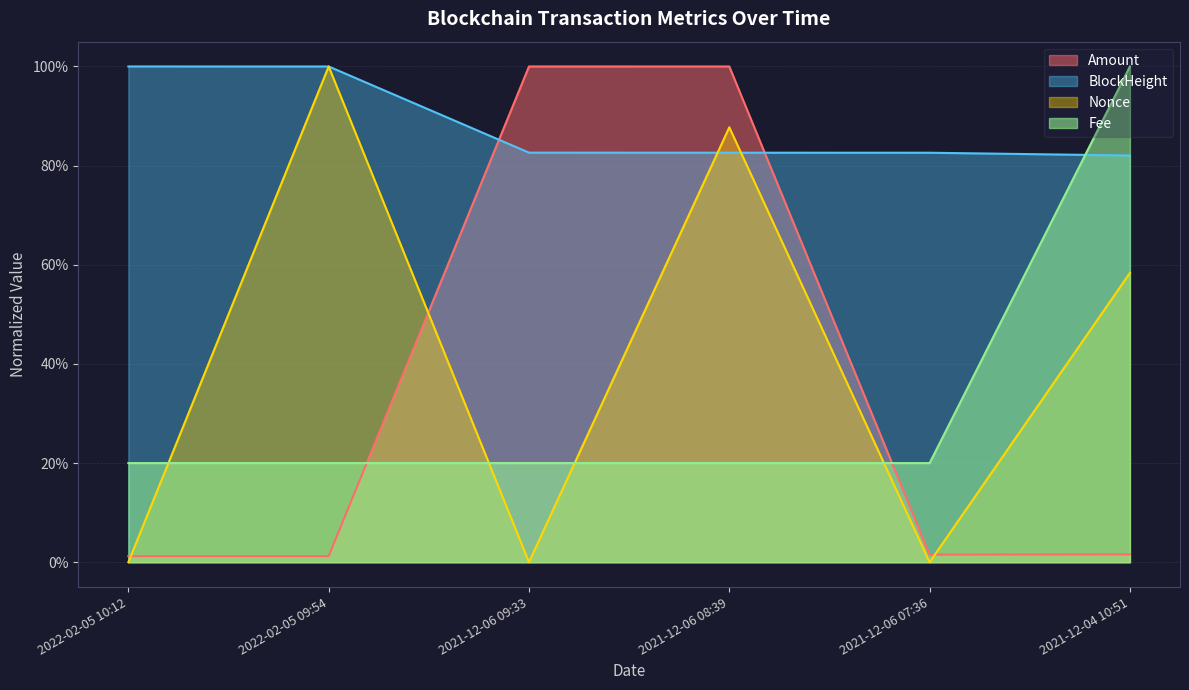

Which series changed the most between 2021-12-06 09:33 and 2021-12-06 08:39?

Nonce